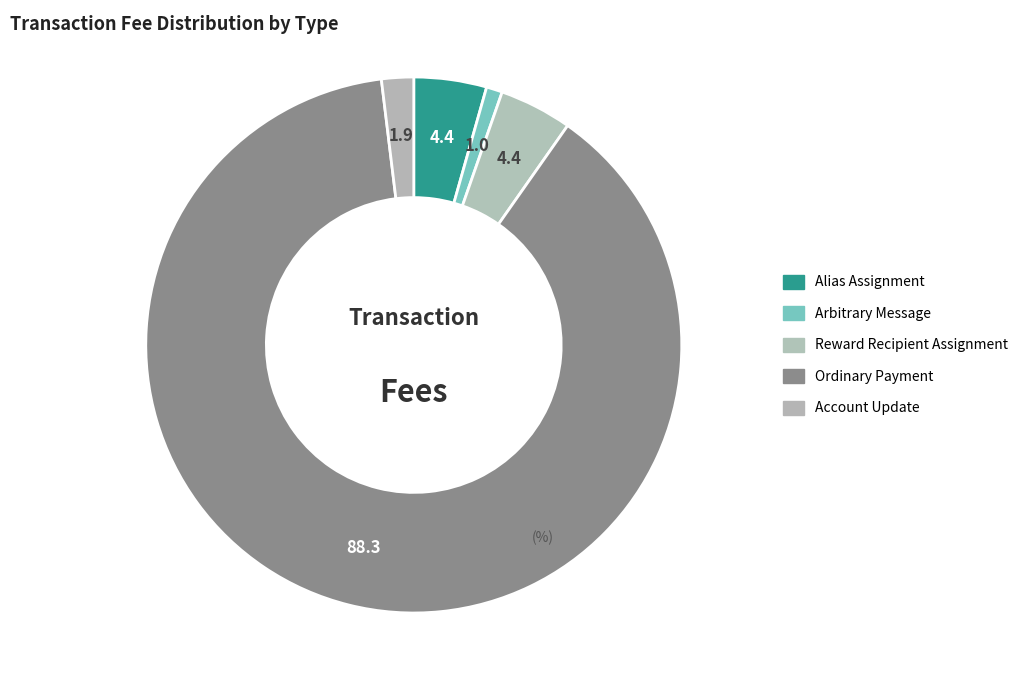

To the nearest percent, what is the average slice percentage?

20%